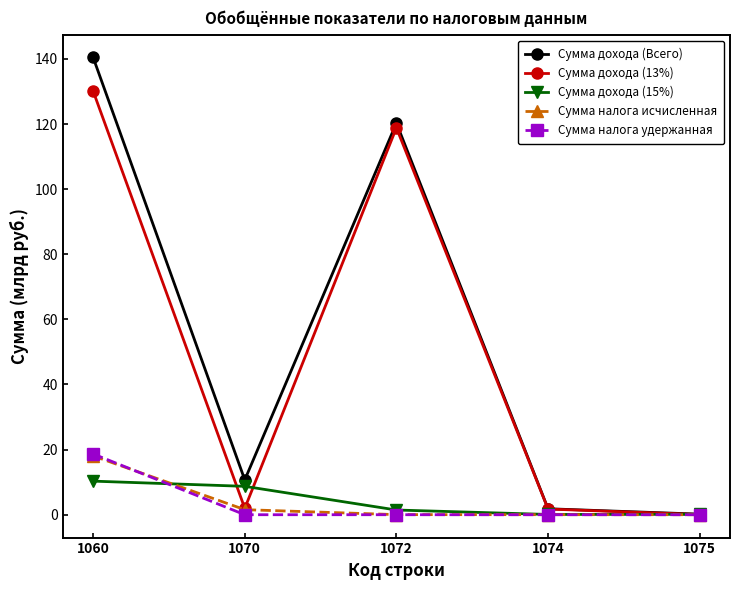

Is it true that Сумма дохода (Всего) equals 249.0 at 1060?

False